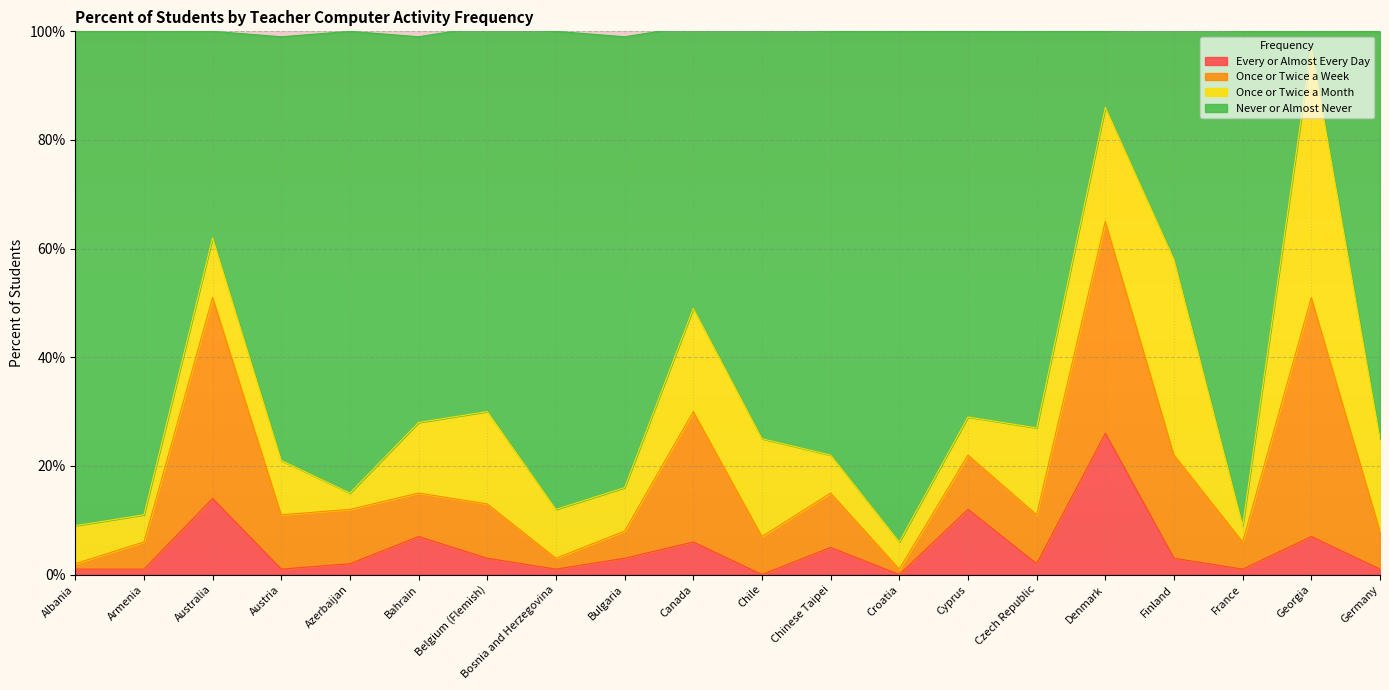

What is the total value across all series at Azerbaijan?

100